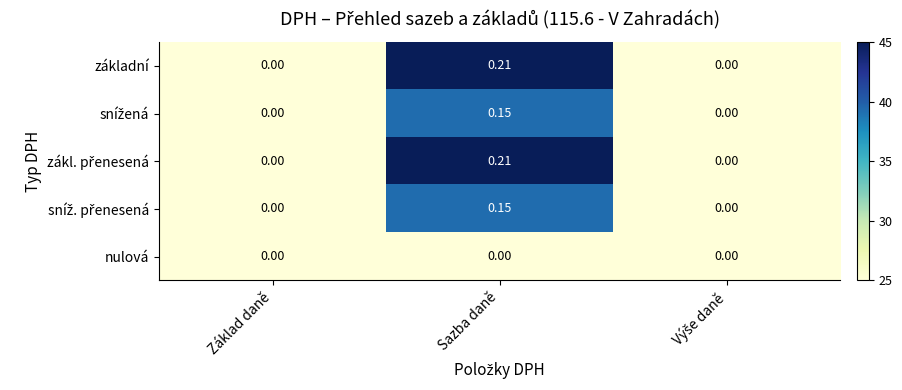

At which category is the sum across all series the highest?

Sazba daně